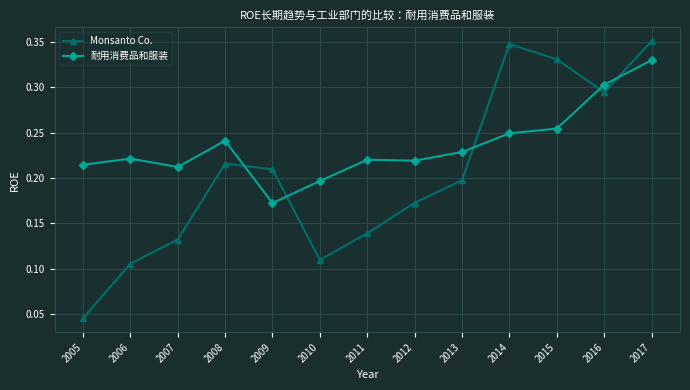

Which category has the lowest value in the 耐用消费品和服装 series?

2009